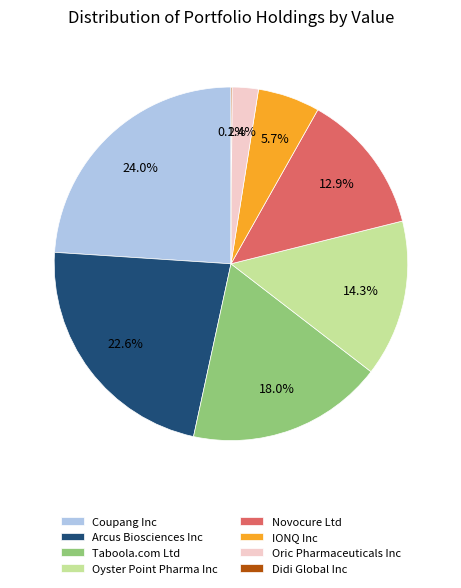

What is the largest slice in the pie chart?

Coupang Inc